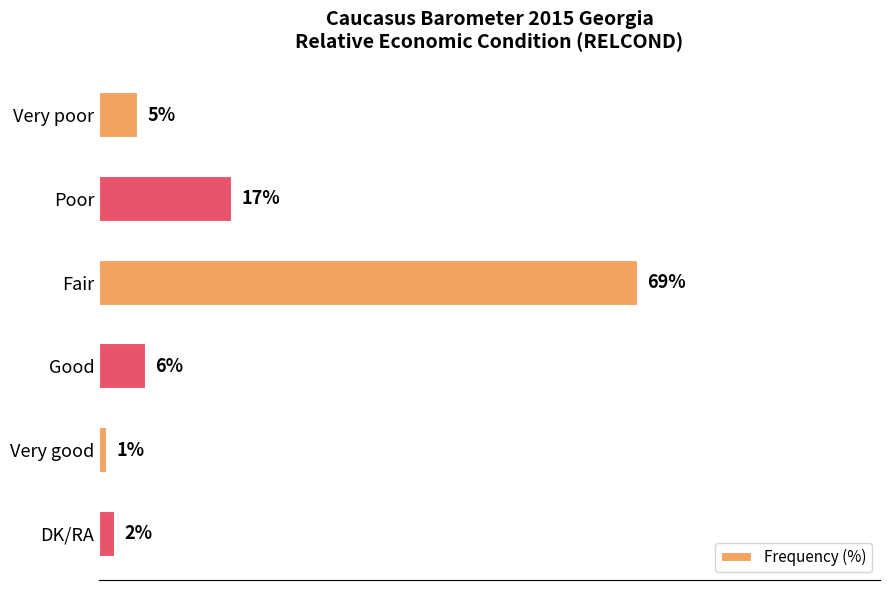

Rank the categories by value from highest to lowest.

Fair, Poor, Good, Very poor, DK/RA, Very good